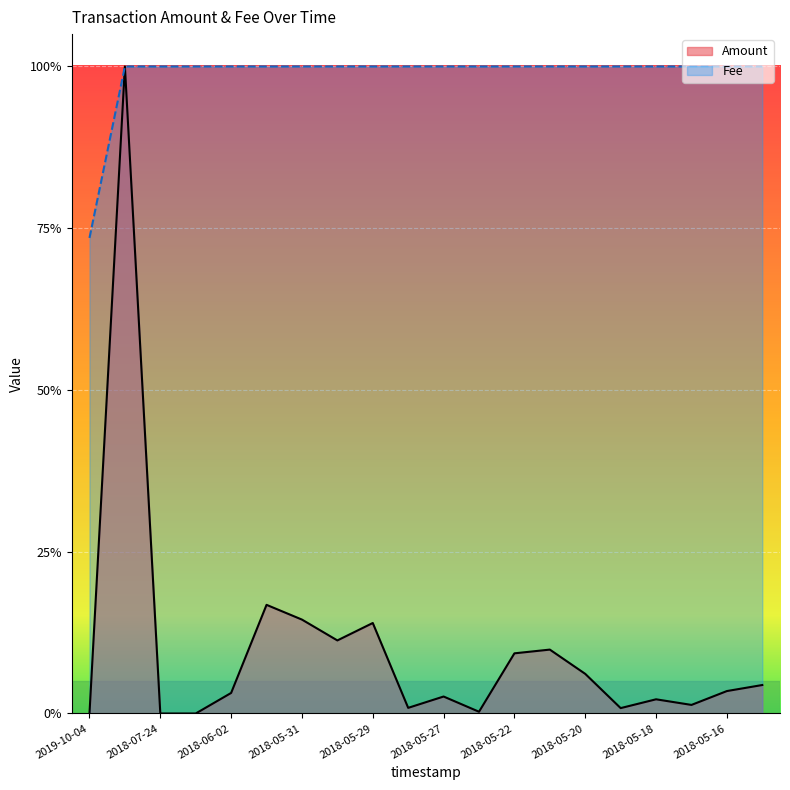

What is the difference between the maximum and minimum values?

0.3